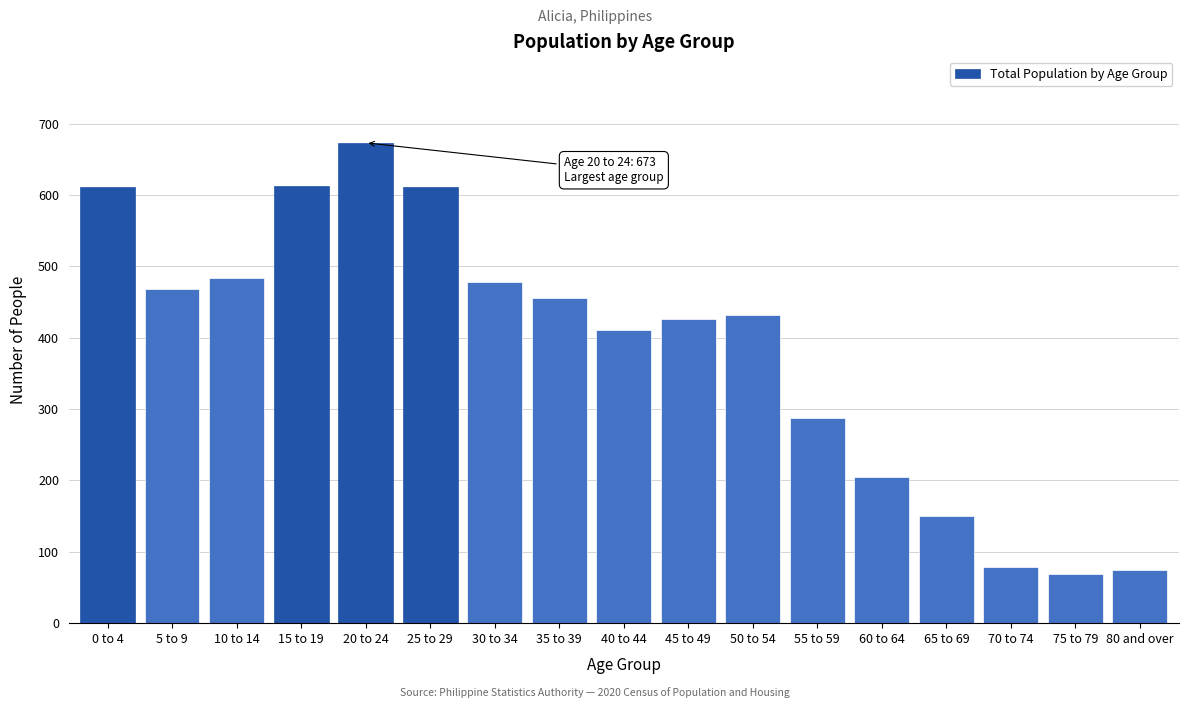

What is the label of the 5th bar from the left?

20 to 24